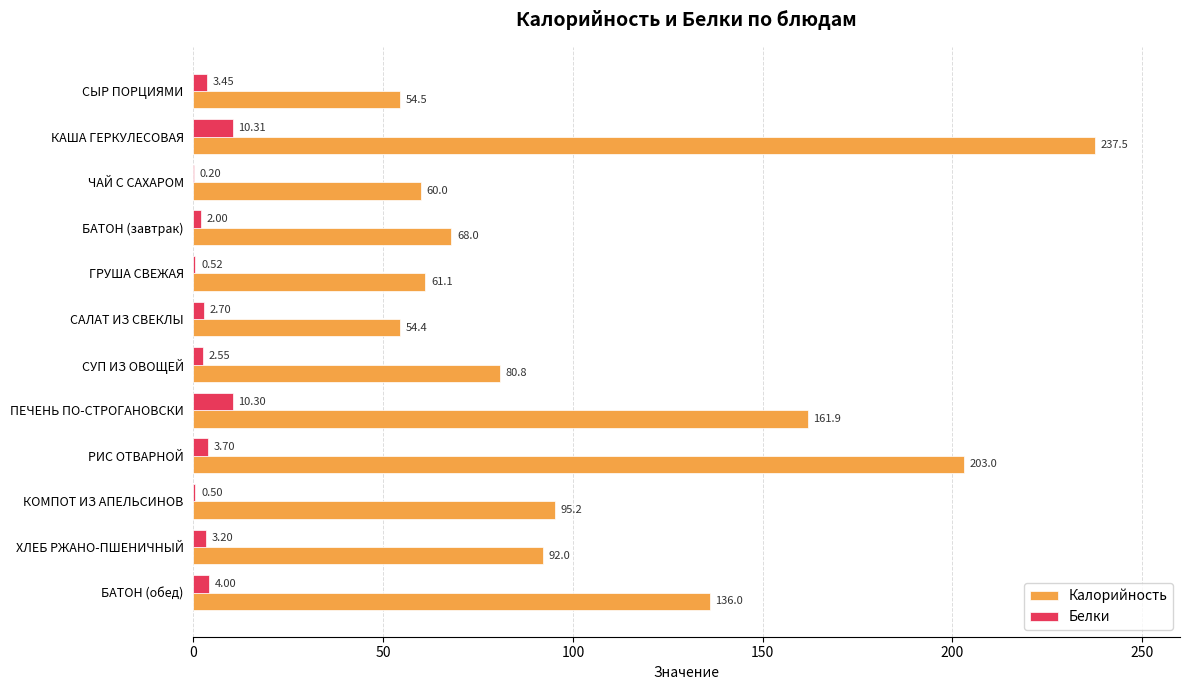

Which series has the largest total across all categories?

Калорийность